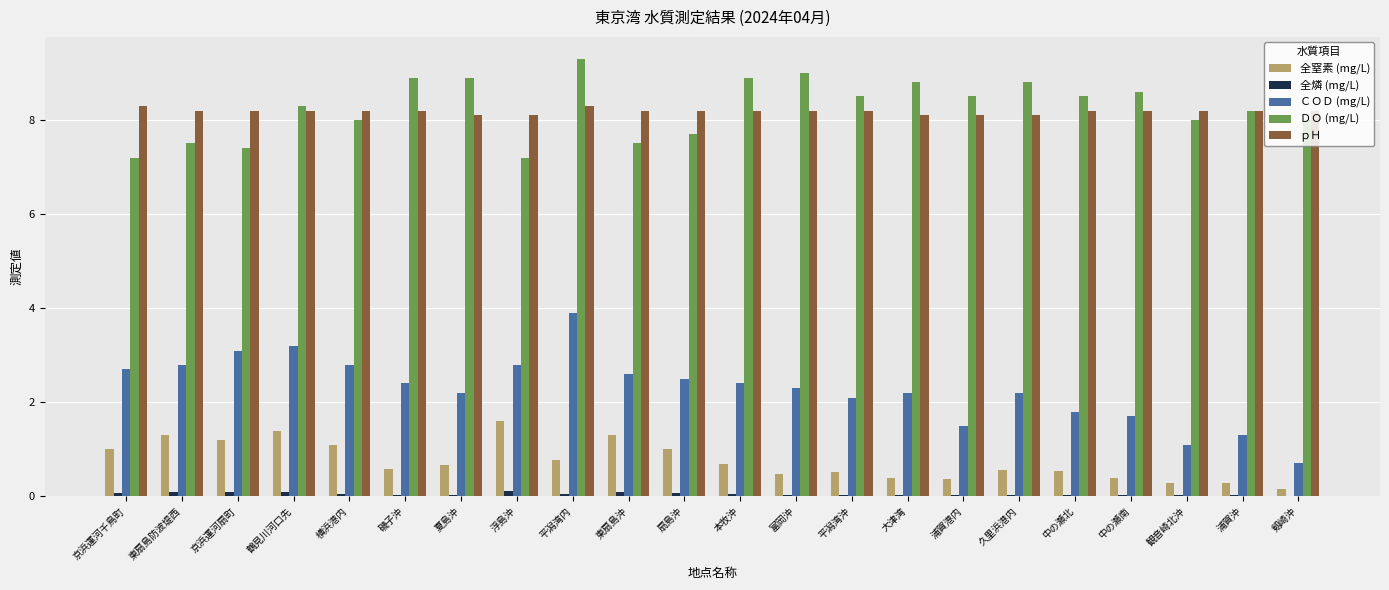

Is the value of 全燐 (mg/L) at 横浜港内 greater than the value of 全窒素 (mg/L) at 横浜港内?

No